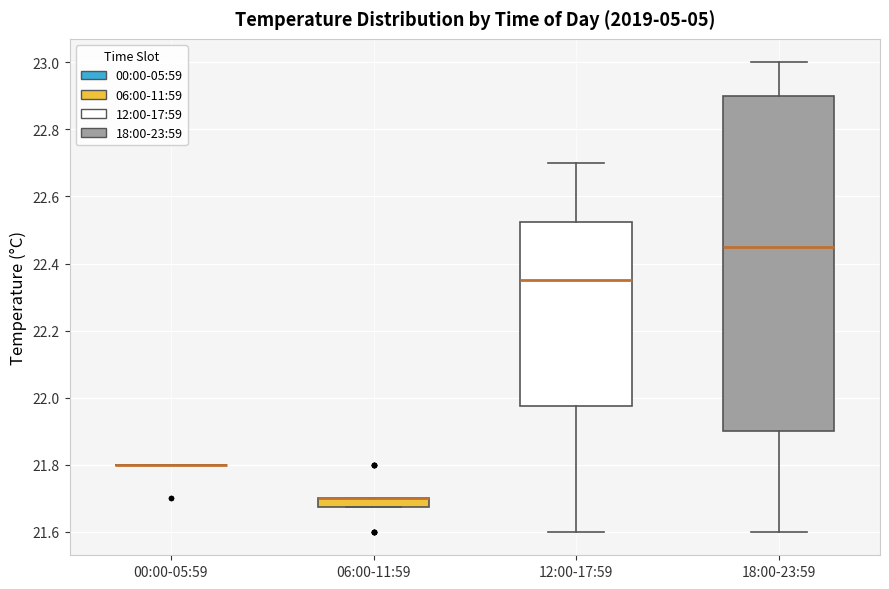

Comparing the boxes themselves (not the whiskers), which one is the tallest?

18:00-23:59